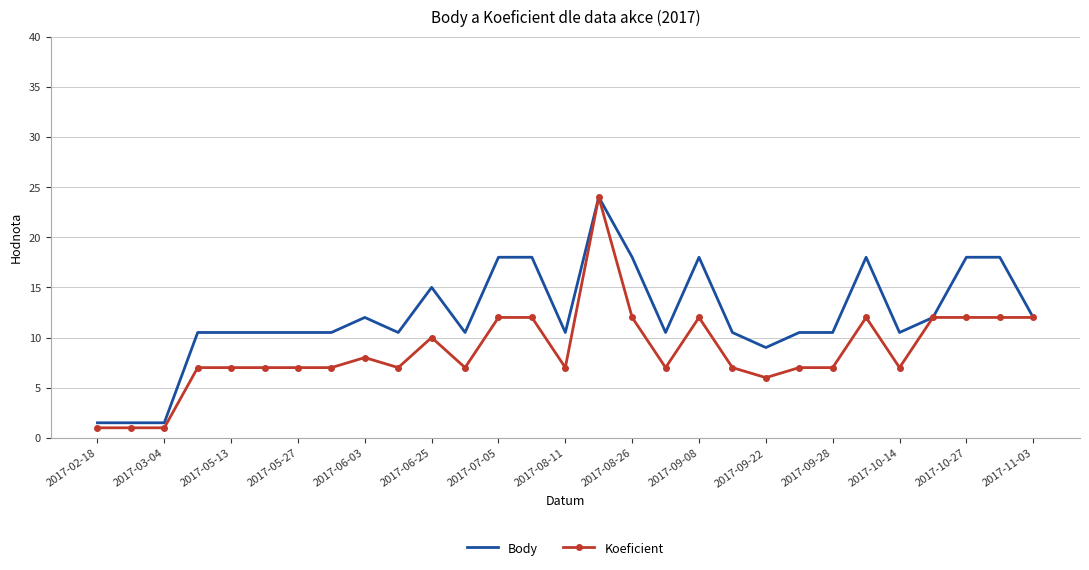

Which series has the largest total across all categories?

Body